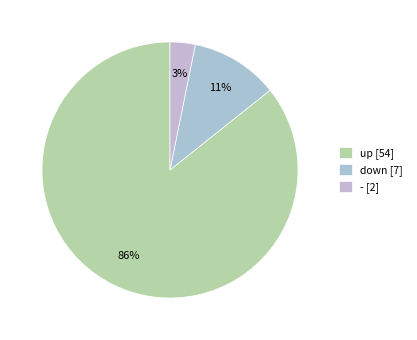

What percentage is NOT represented by up?

14.3%